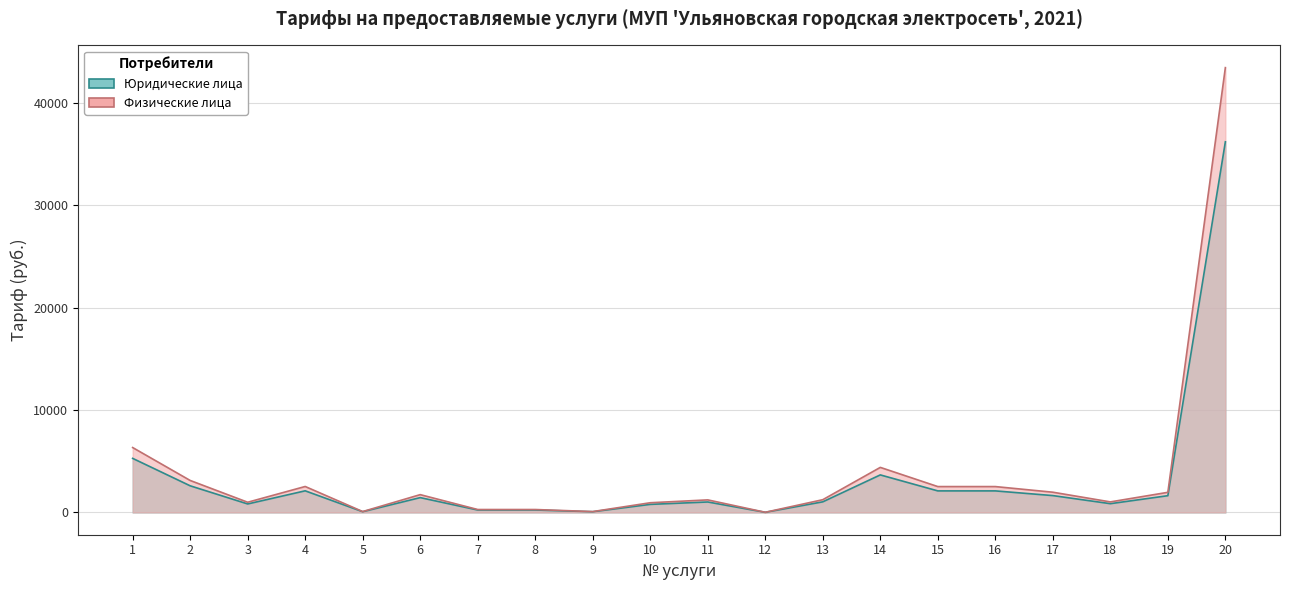

Which series has the widest spread of values?

Физические лица